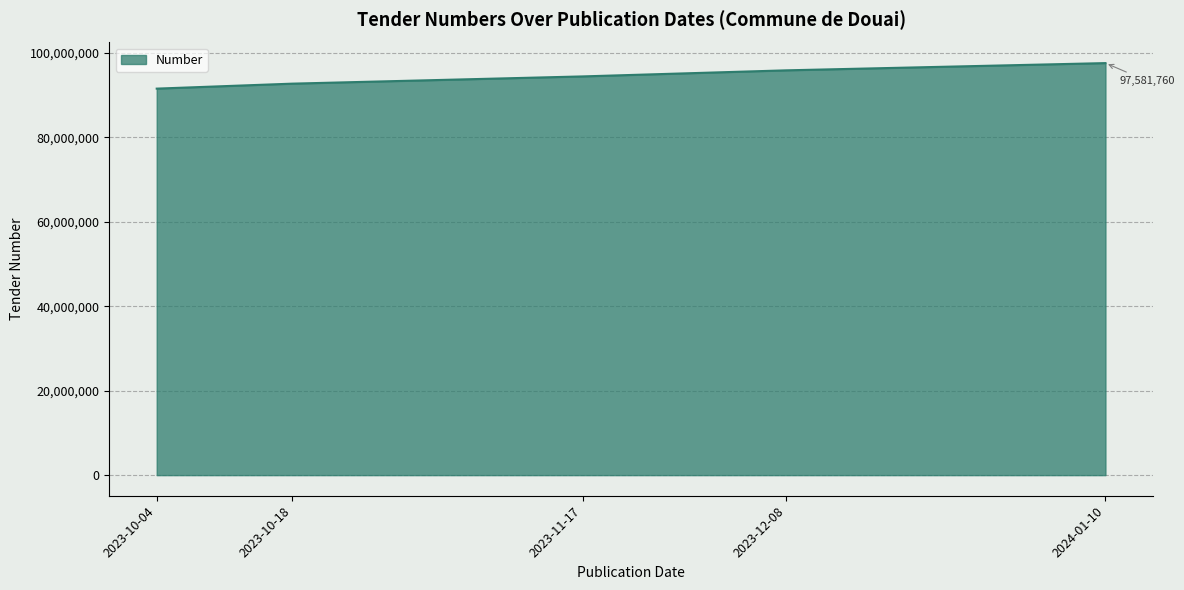

What is the change in value from 2023-10-18 to 2023-12-08?

+3150699